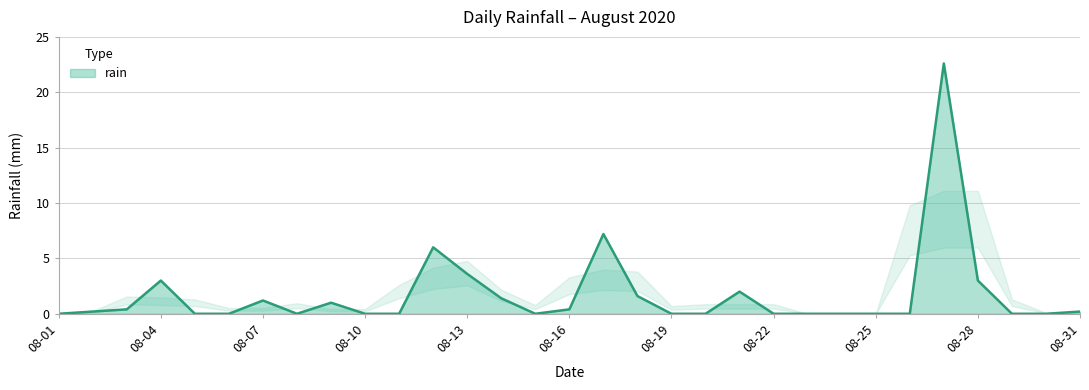

What is the greatest value displayed?

22.6